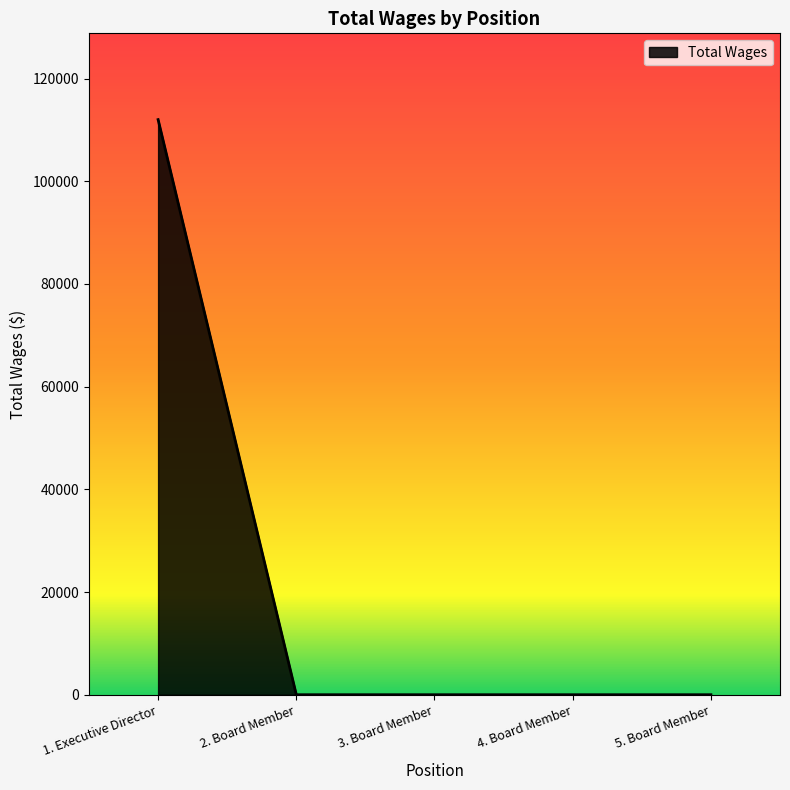

Does the chart display data point markers on the line(s)?

No